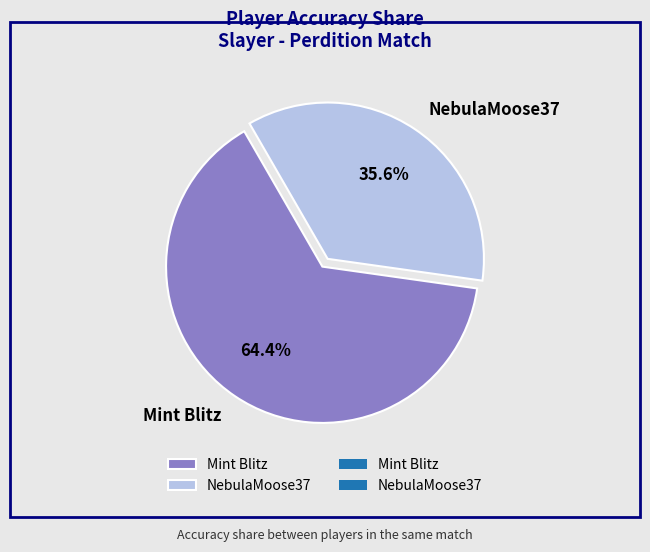

Which slice represents more than half of the pie?

Mint Blitz